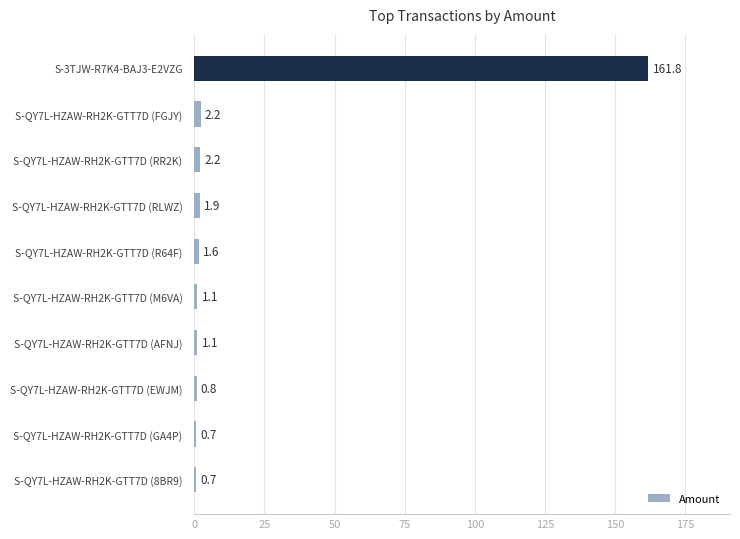

What is the sum of all values?

174.1